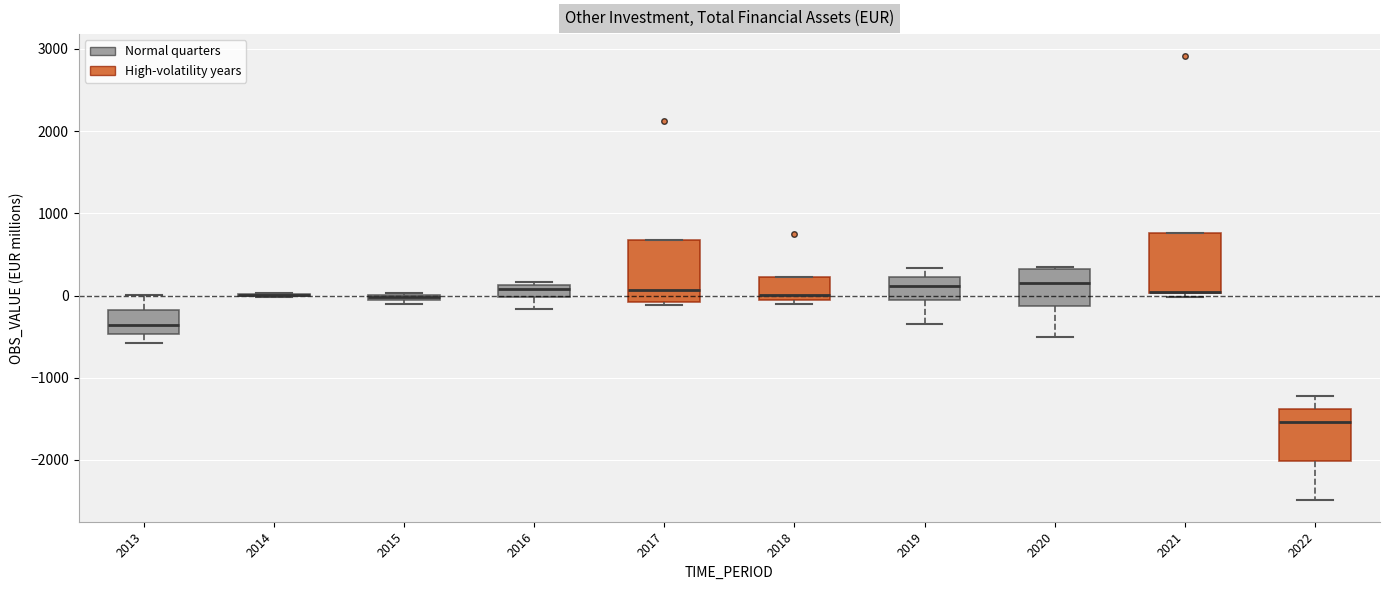

Where does the lower whisker of the box at x = 2022 end on the y-axis? The values are not printed on the chart, so give them approximately, as read against the axis.

-2500